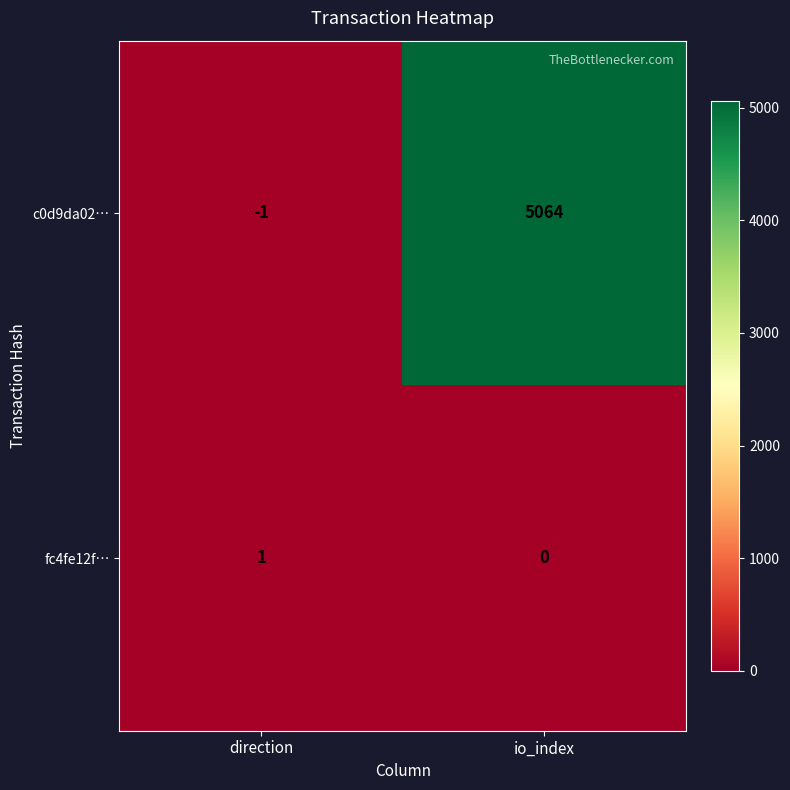

At which category does the chart reach its peak across all series?

io_index